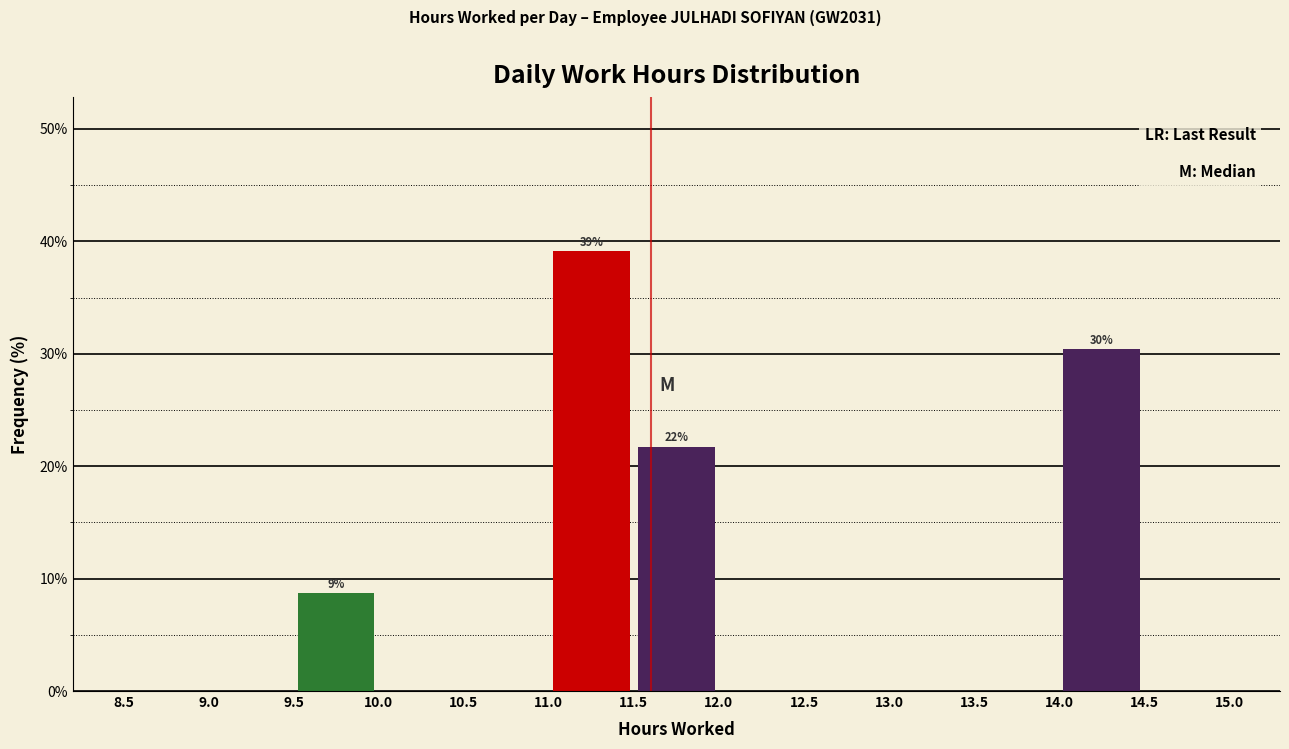

Over which range of the x-axis is the bar tallest?

11.0 to 11.5